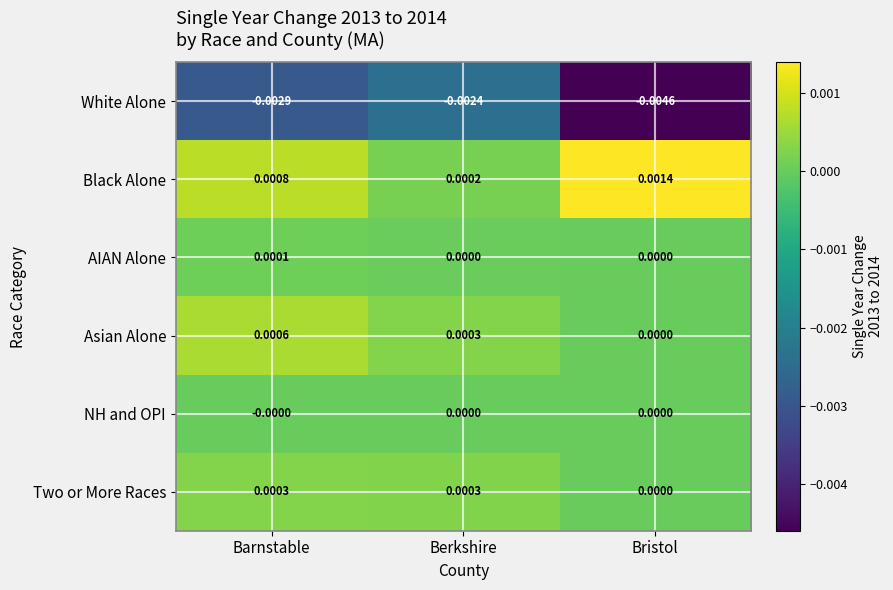

At which label is White Alone closest to 0?

Berkshire